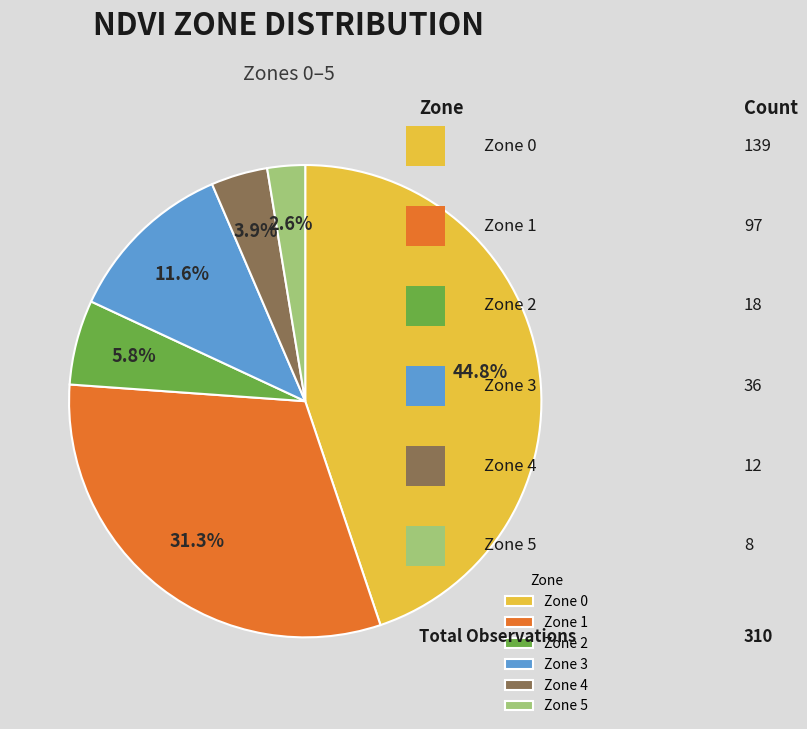

Rank the categories by value from lowest to highest.

Zone 5, Zone 4, Zone 2, Zone 3, Zone 1, Zone 0